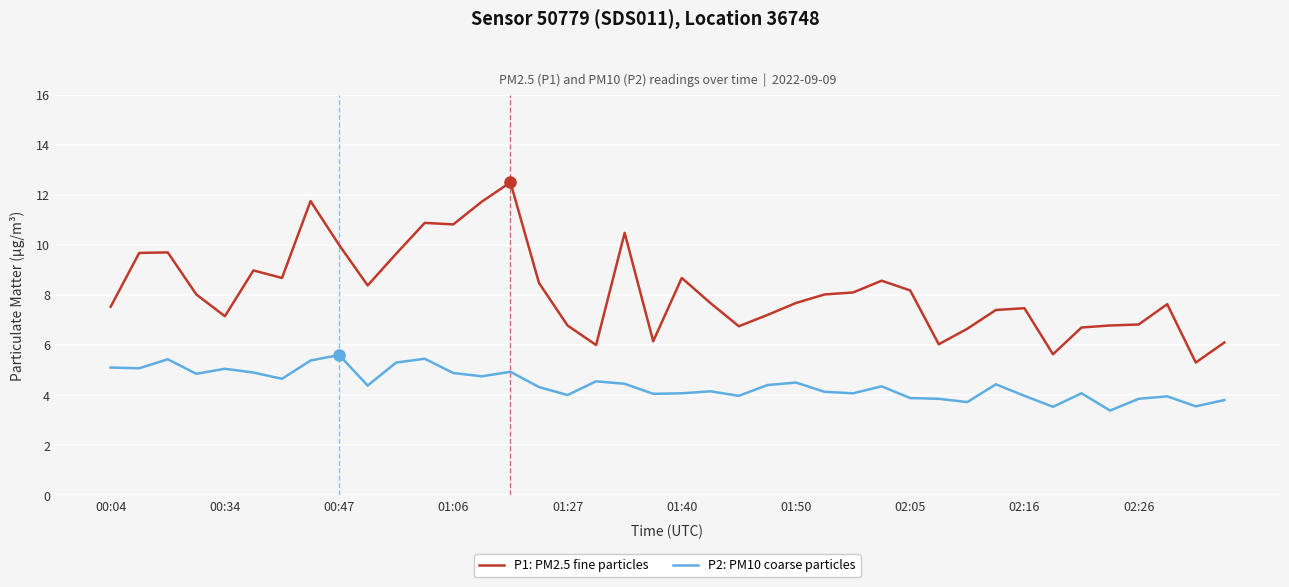

Which series has the largest total across all categories?

P1: PM2.5 fine particles